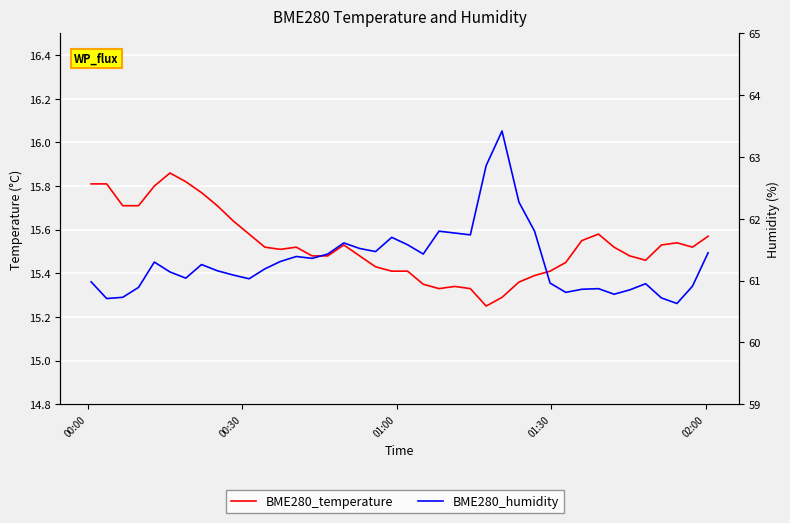

What are all the series names shown in the legend?

BME280_temperature, BME280_humidity